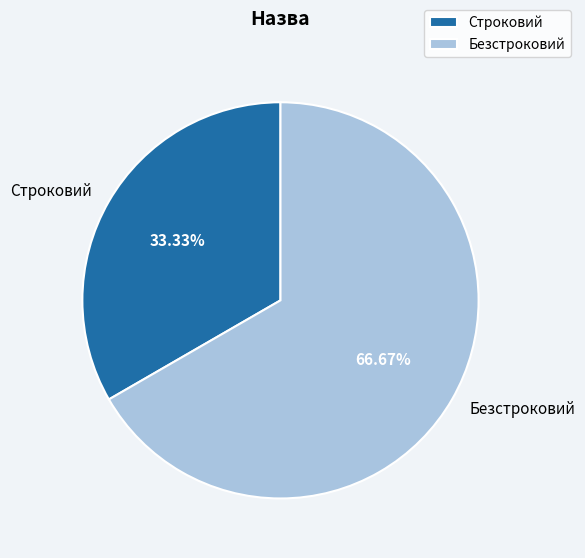

Which has a higher value, Строковий or Безстроковий?

Безстроковий